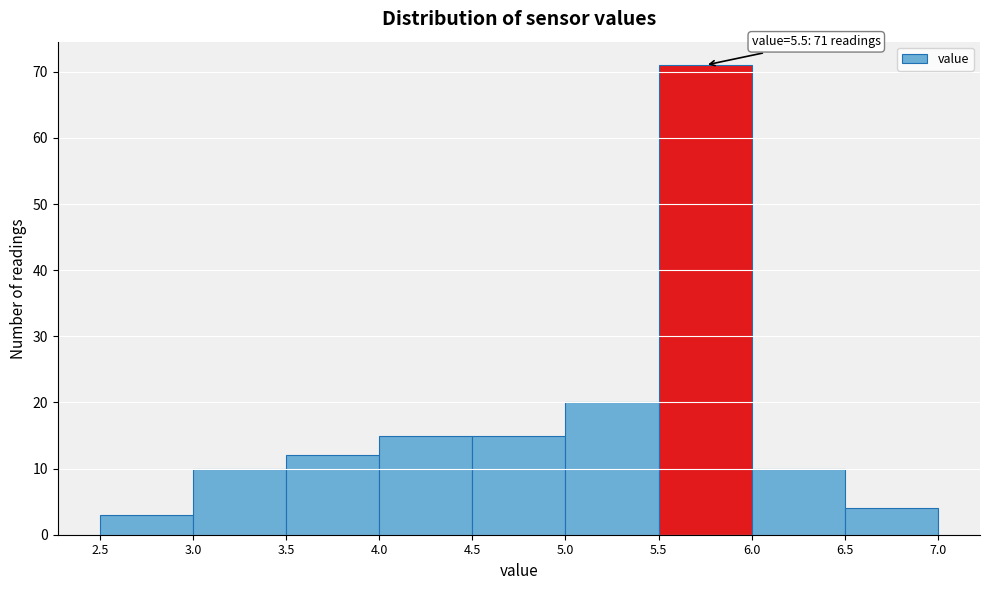

Which range on the x-axis has the tallest bar?

5.5 to 6.0